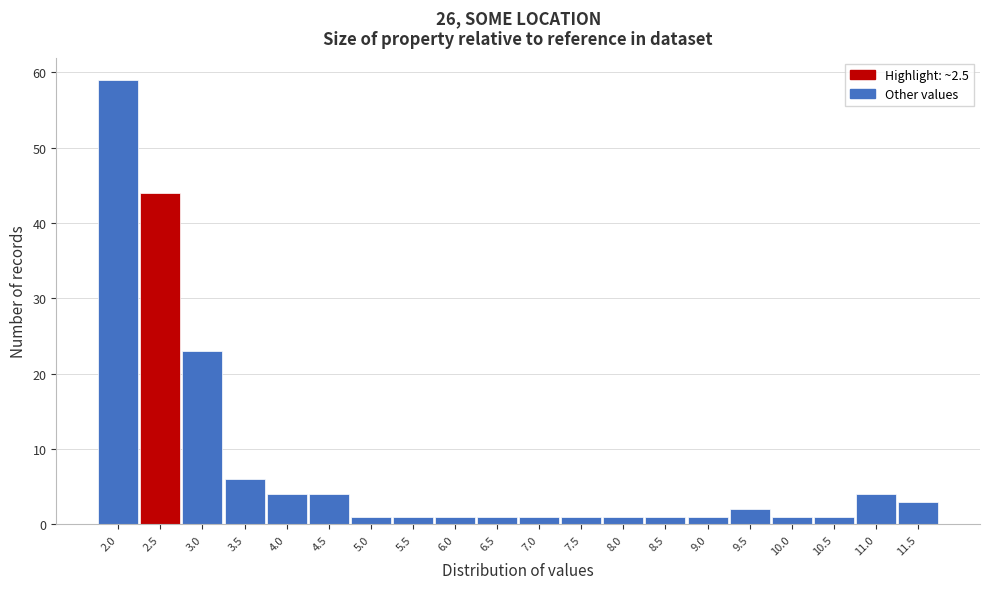

Reading left to right, list all the values displayed in this chart.

59	44	23	6	4	4	1	1	1	1	1	1	1	1	1	2	1	1	4	3